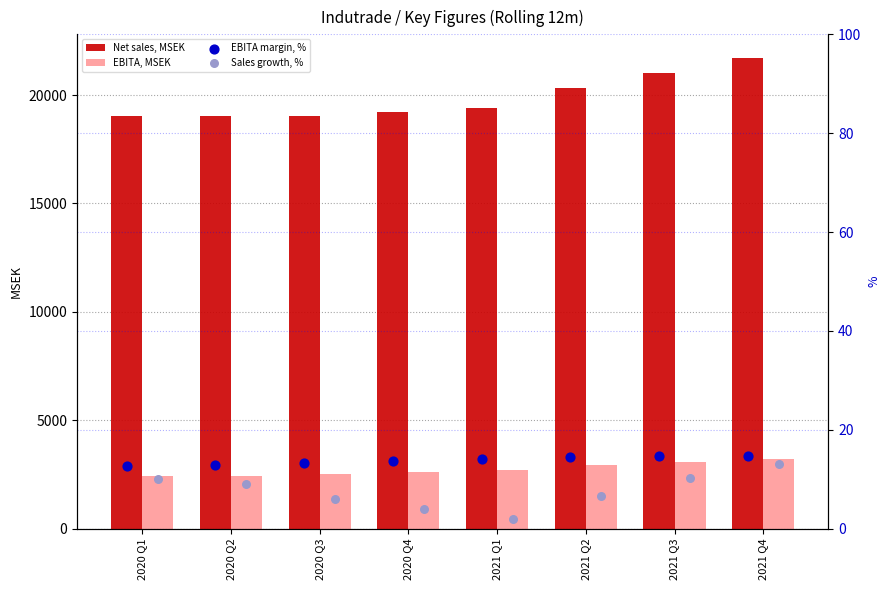

What are all the series names shown in the legend?

Net sales, MSEK, EBITA, MSEK, EBITA margin, %, Sales growth, %